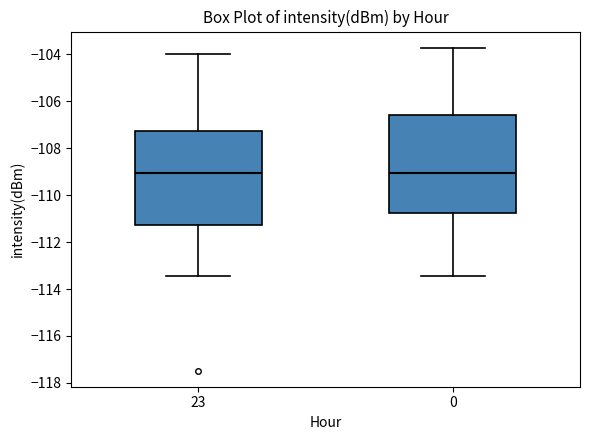

Reading left to right, transcribe this box plot: for each box, give where its median line is, the range the box spans, and where its two whiskers end, as read against the y-axis. The values are not printed on the chart, so give them approximately, as read against the axis.

23: median -109.0, box -111.2 to -107.2, whiskers -113.4 to -104.0
0: median -109.0, box -110.8 to -106.6, whiskers -113.4 to -103.8